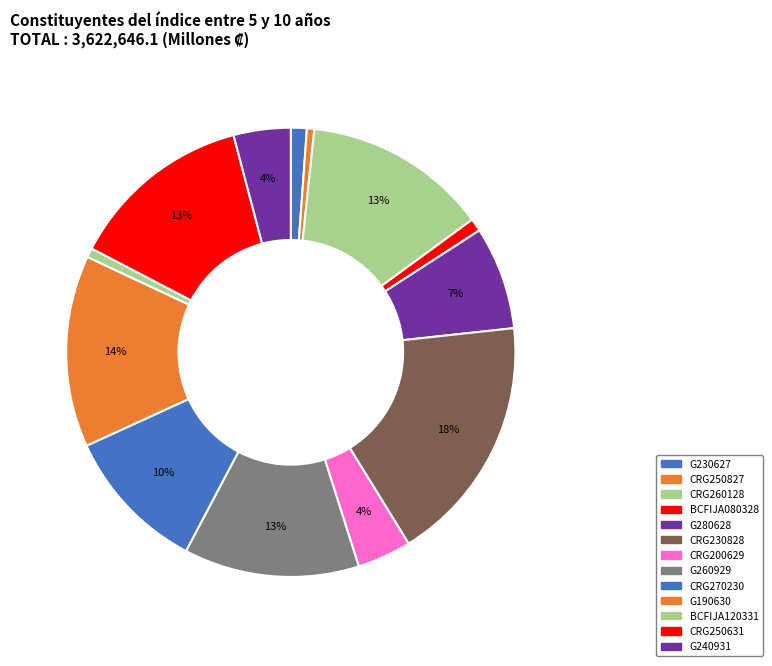

Rank the categories by value from highest to lowest.

CRG230828, G190630, CRG260128, CRG250631, G260929, CRG270230, G280628, G240931, CRG200629, G230627, BCFIJA080328, BCFIJA120331, CRG250827